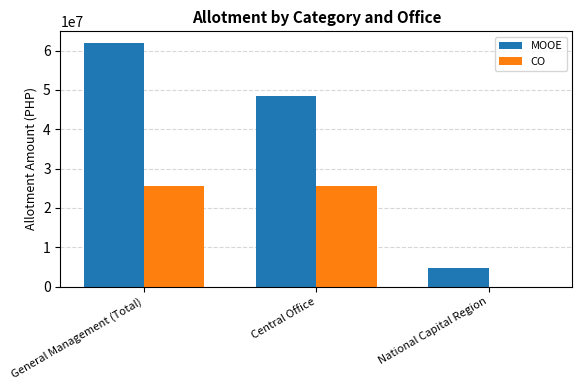

Which series changed the most between General Management (Total) and National Capital Region?

MOOE